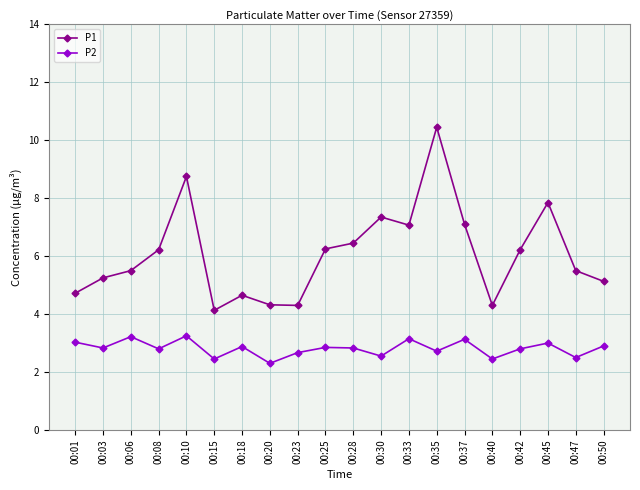

How many interior local peaks does the P1 series have?

5